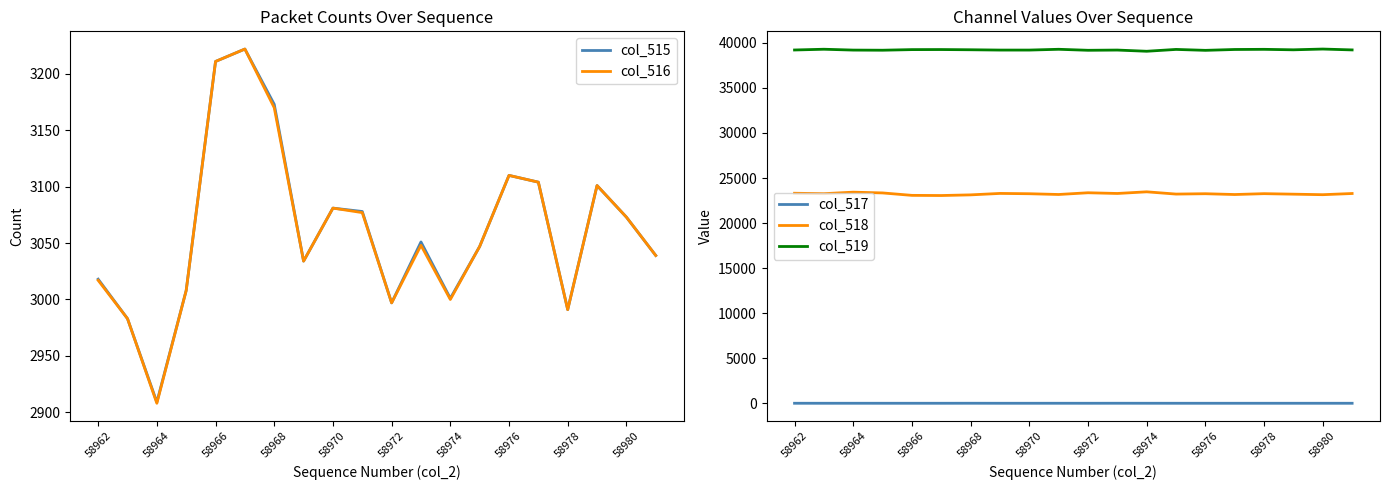

What is the highest value of the col_515 series?

3222